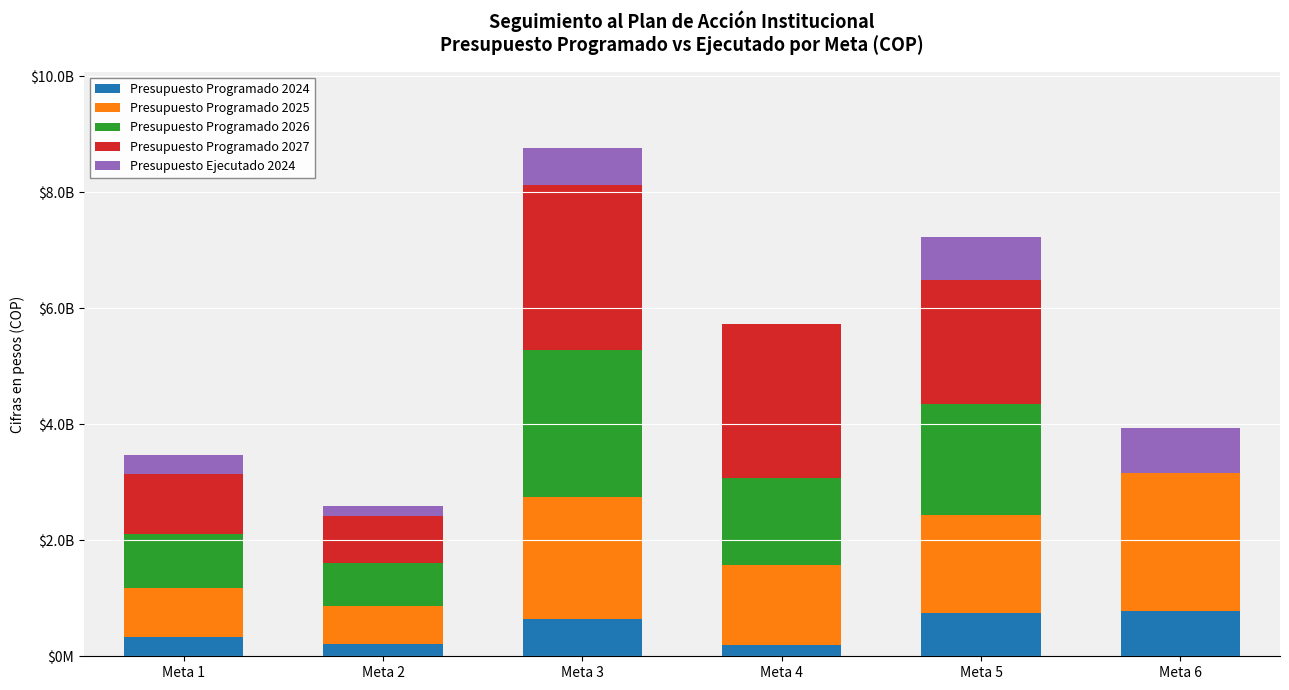

Does the chart contain stacked bars?

Yes